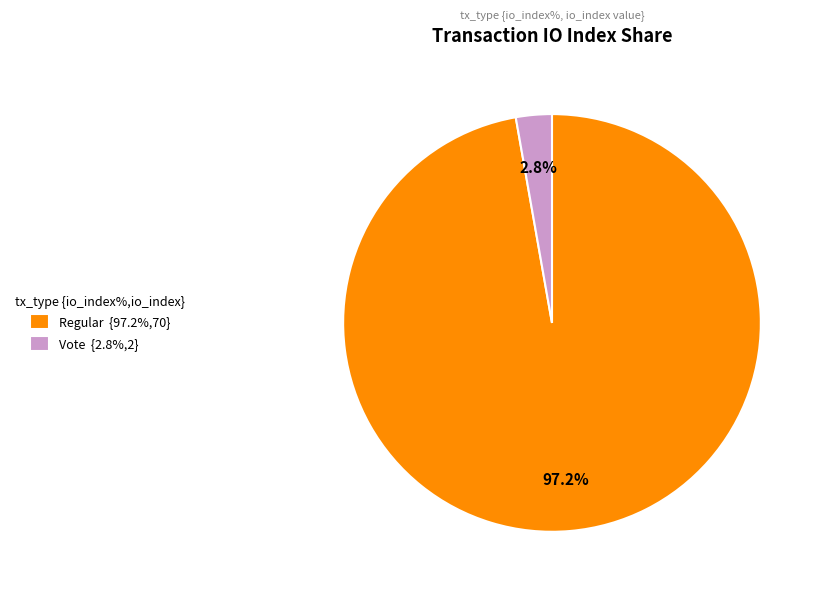

Is Regular {97.2%,70} the majority of the pie?

Yes